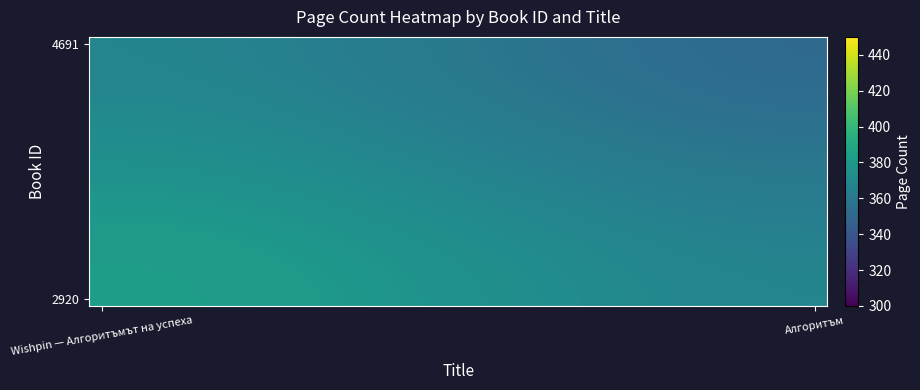

How many data points does each series have?

30